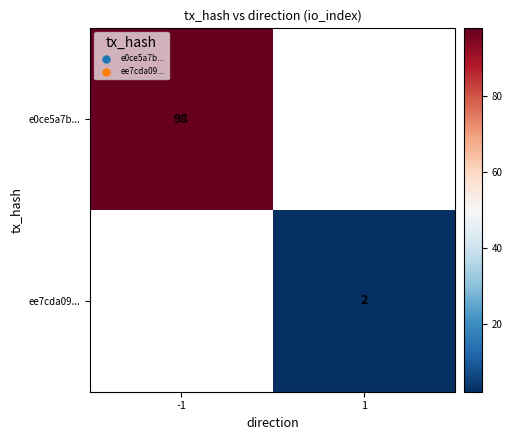

Count the number of categories in the chart.

2